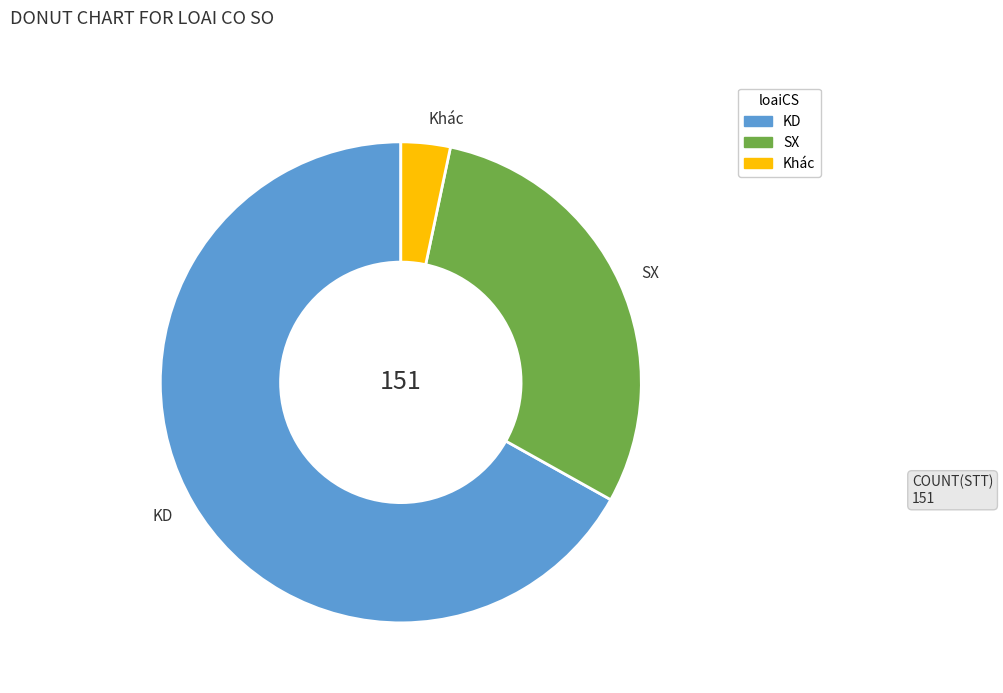

Which category accounts for the majority?

KD